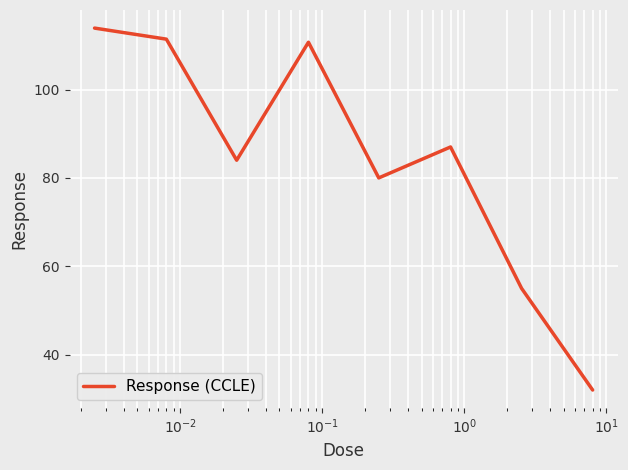

Count the number of data series in this chart.

1